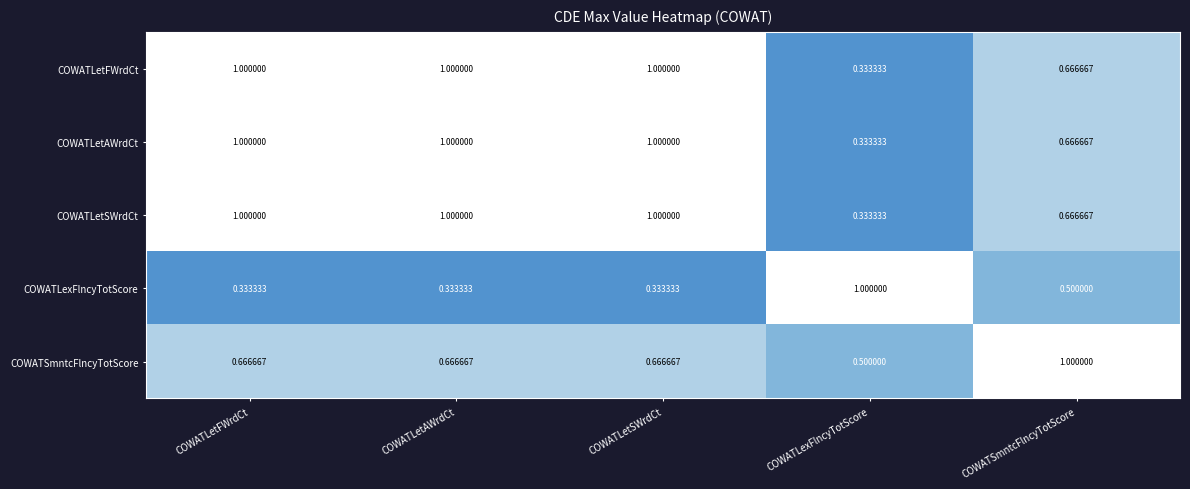

At which label is COWATSmntcFlncyTotScore closest to 0?

COWATLexFlncyTotScore